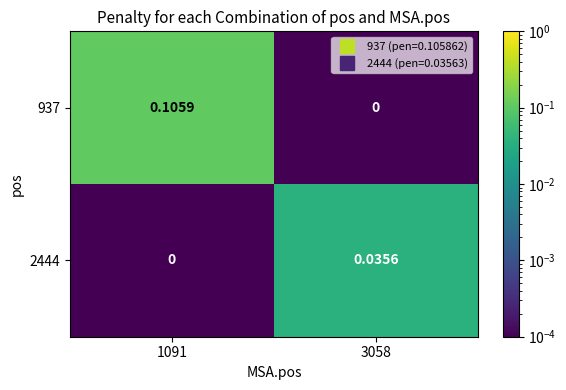

Is the value of 2444 at 3058 greater than the value of 937 at 1091?

No